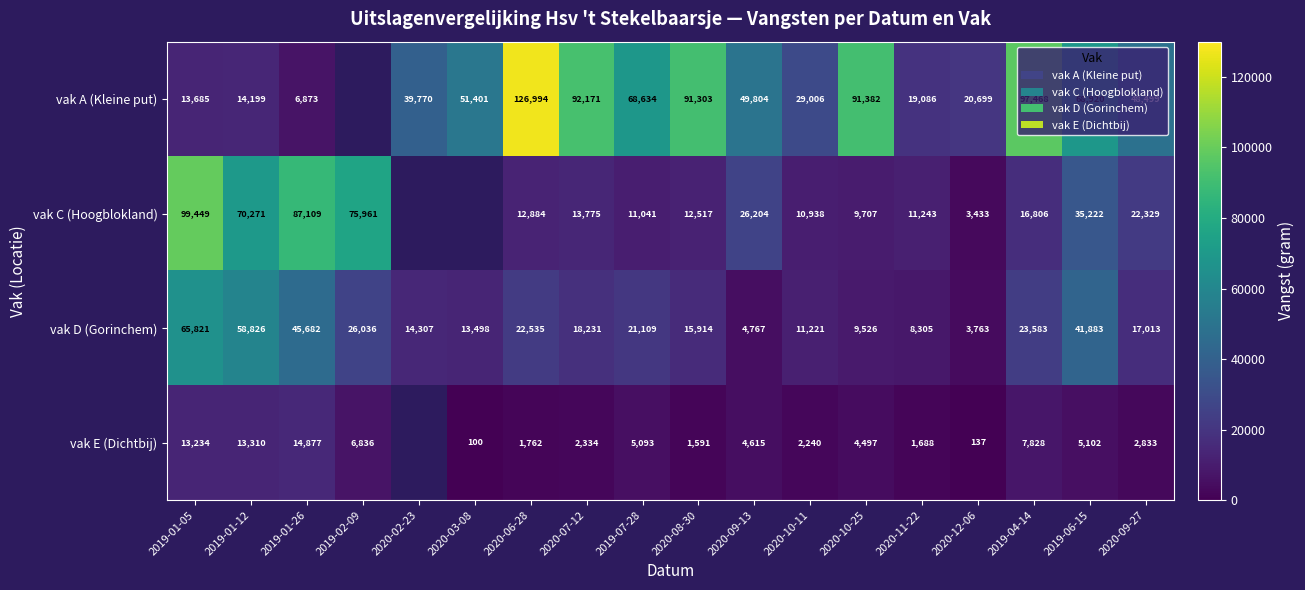

What is the maximum value for vak D (Gorinchem)?

65821